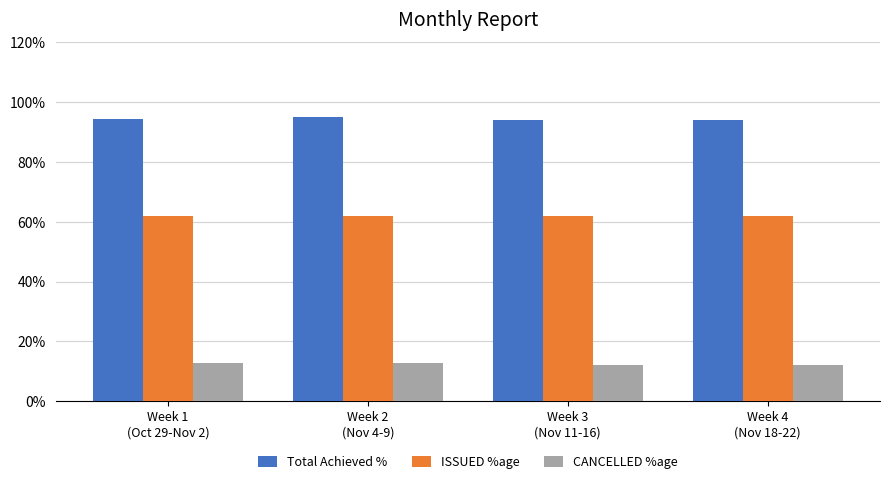

What is the label of the 2nd bar from the left?

Week 2
(Nov 4-9)